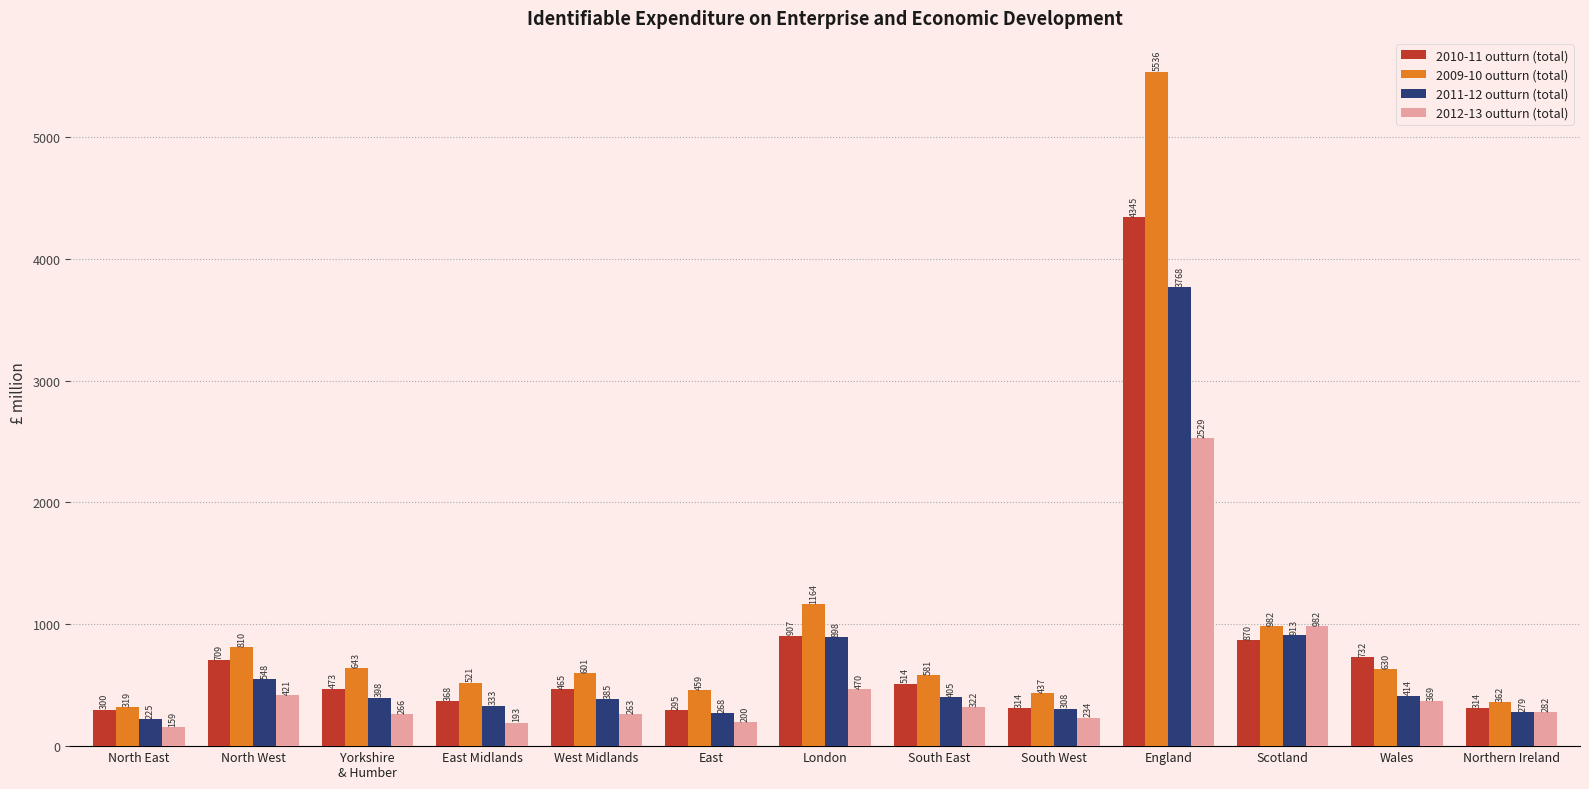

What is the sum of all 2012-13 outturn (total) values?

6690